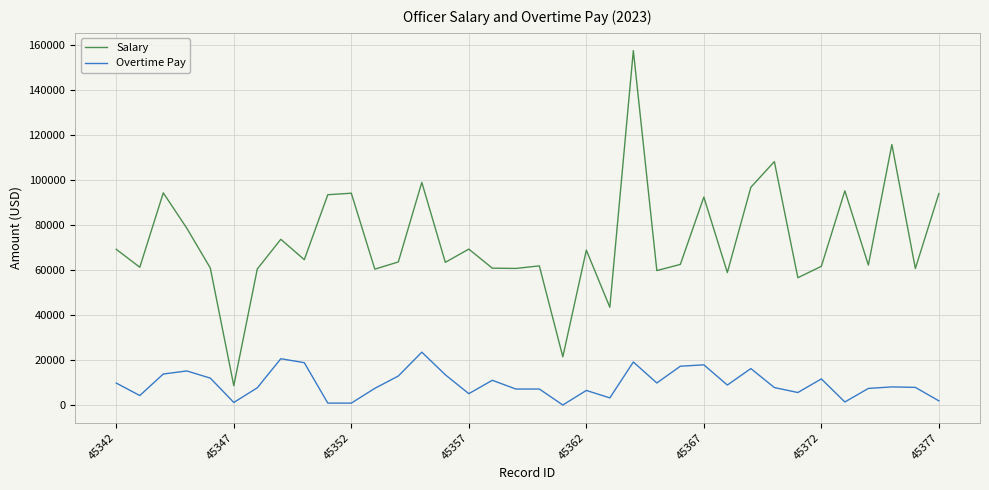

True or false: Overtime Pay and Salary cross at least once.

False